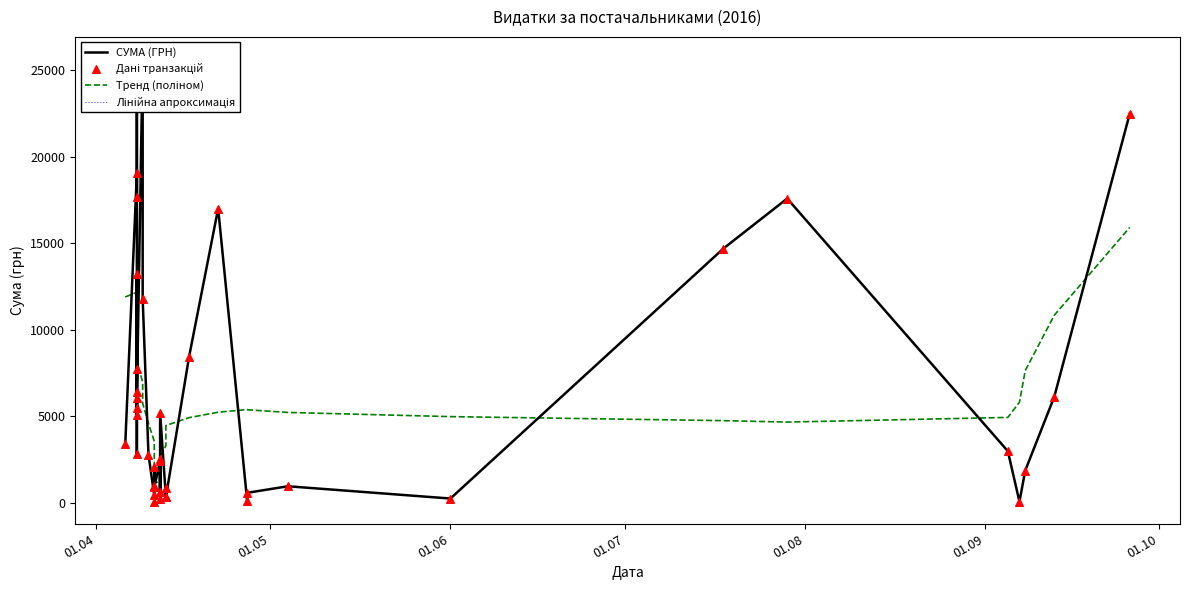

Which series has the largest Y range (max minus min)?

СУМА (ГРН)